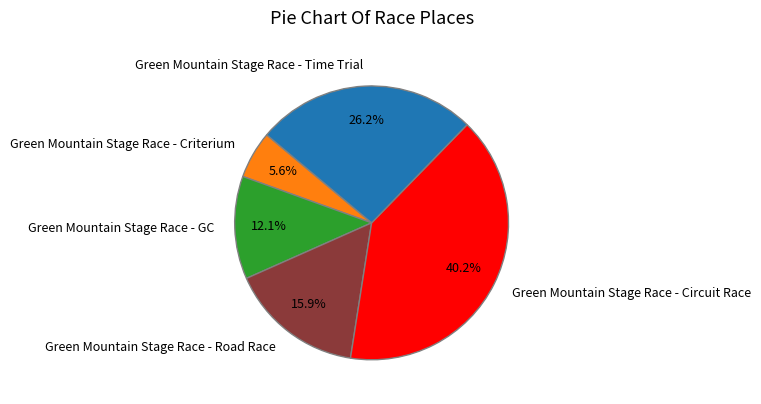

Combined, what portion of the pie is Green Mountain Stage Race - Criterium and Green Mountain Stage Race - Circuit Race?

45.8%